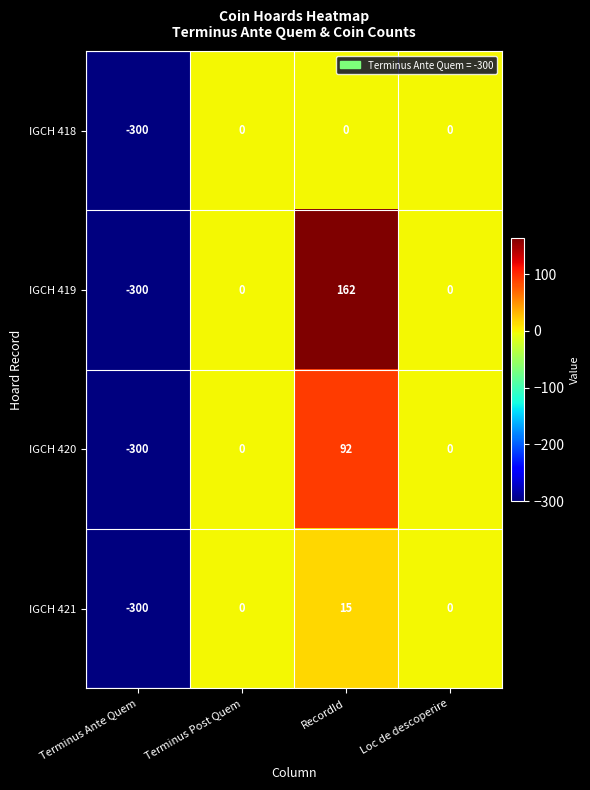

What is the difference between the second highest and minimum values in the IGCH 420 series?

300